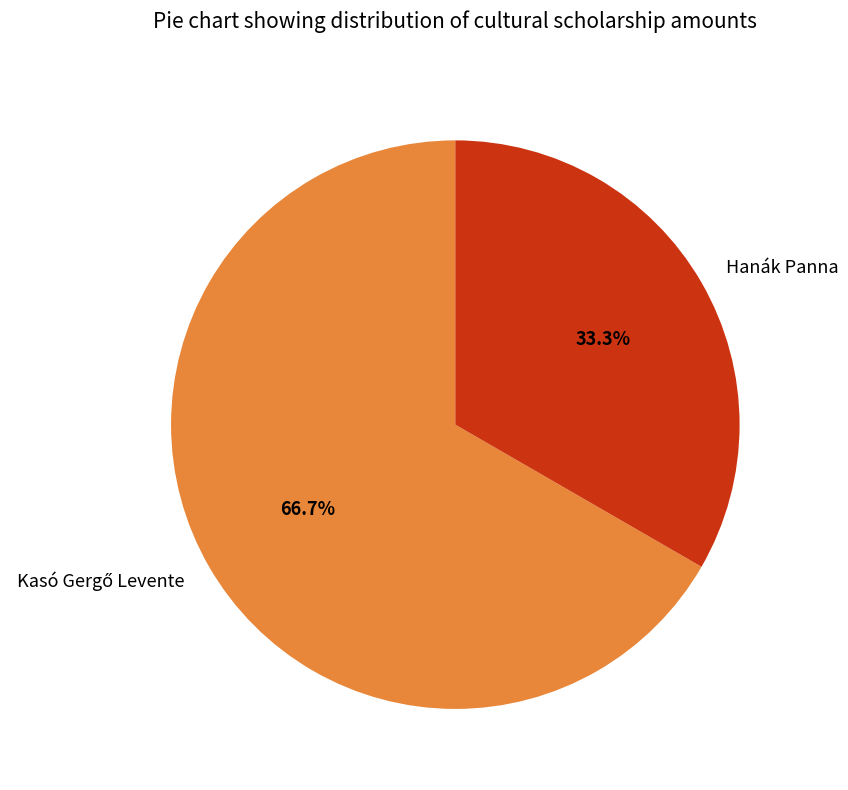

To the nearest percent, what is the average slice percentage?

50%